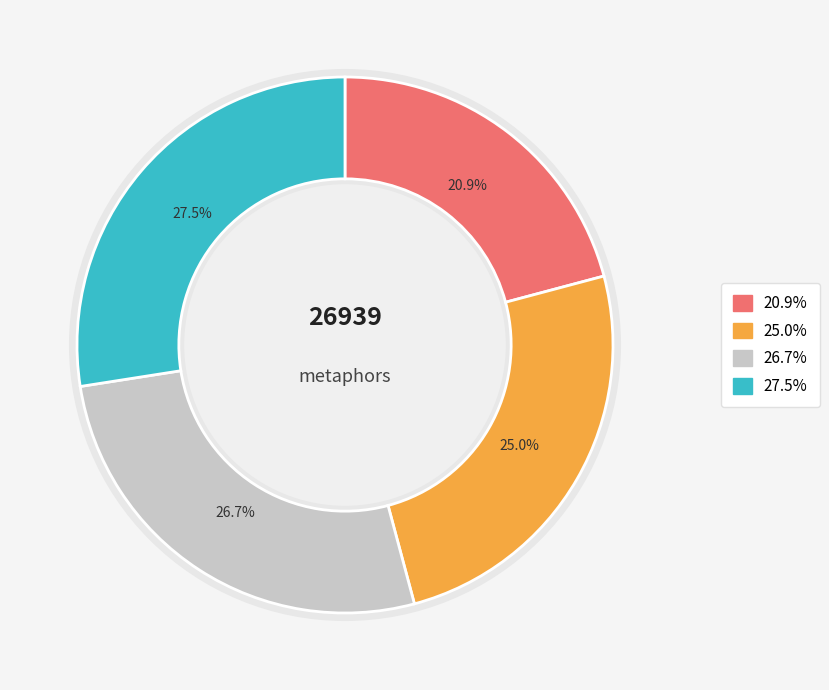

The 7401 slice represents 19% of the pie. True or false?

False